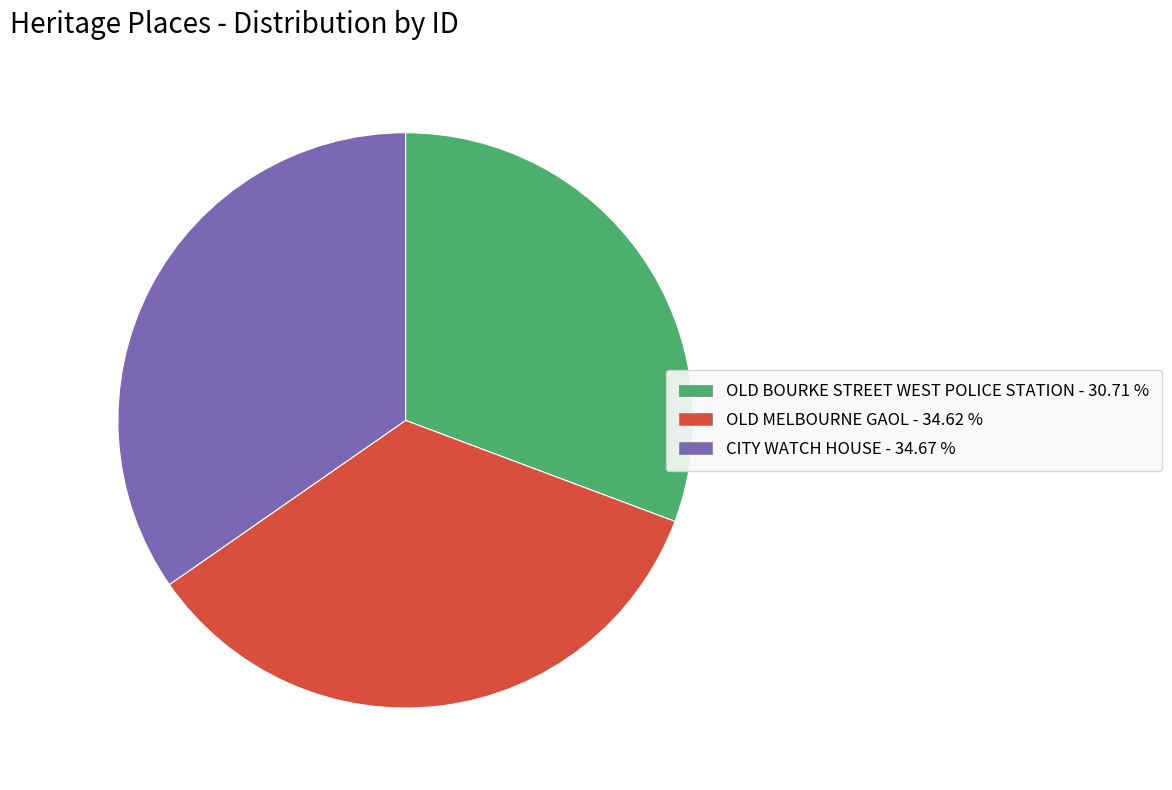

Combined, do CITY WATCH HOUSE and OLD BOURKE STREET WEST POLICE STATION account for over 50%?

Yes